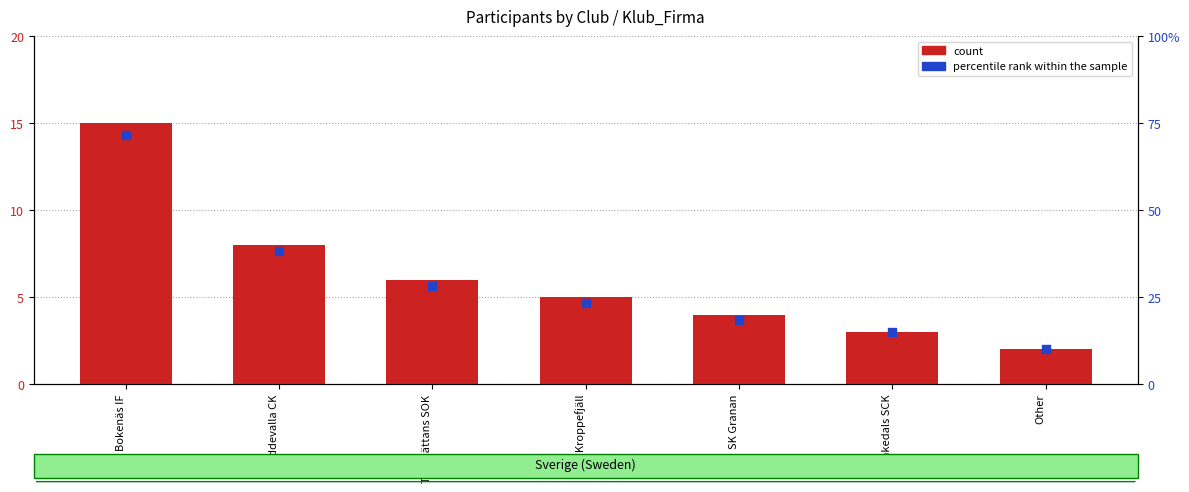

At how many categories does at least one series exceed 23?

1